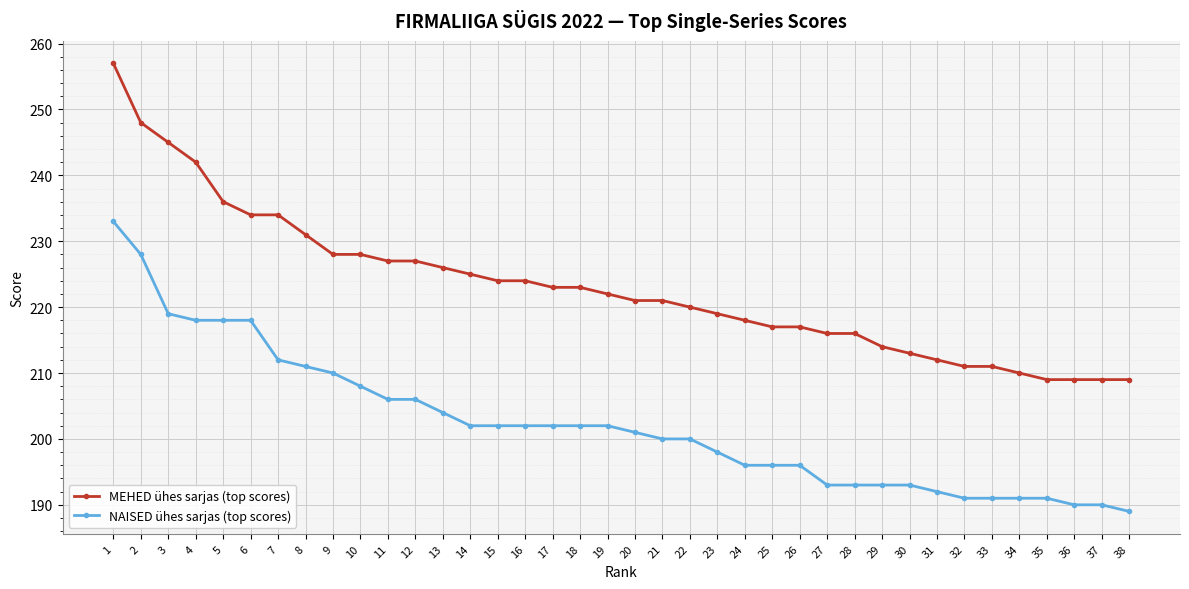

The NAISED ühes sarjas (top scores) series shows 345 at 22. True or false?

False